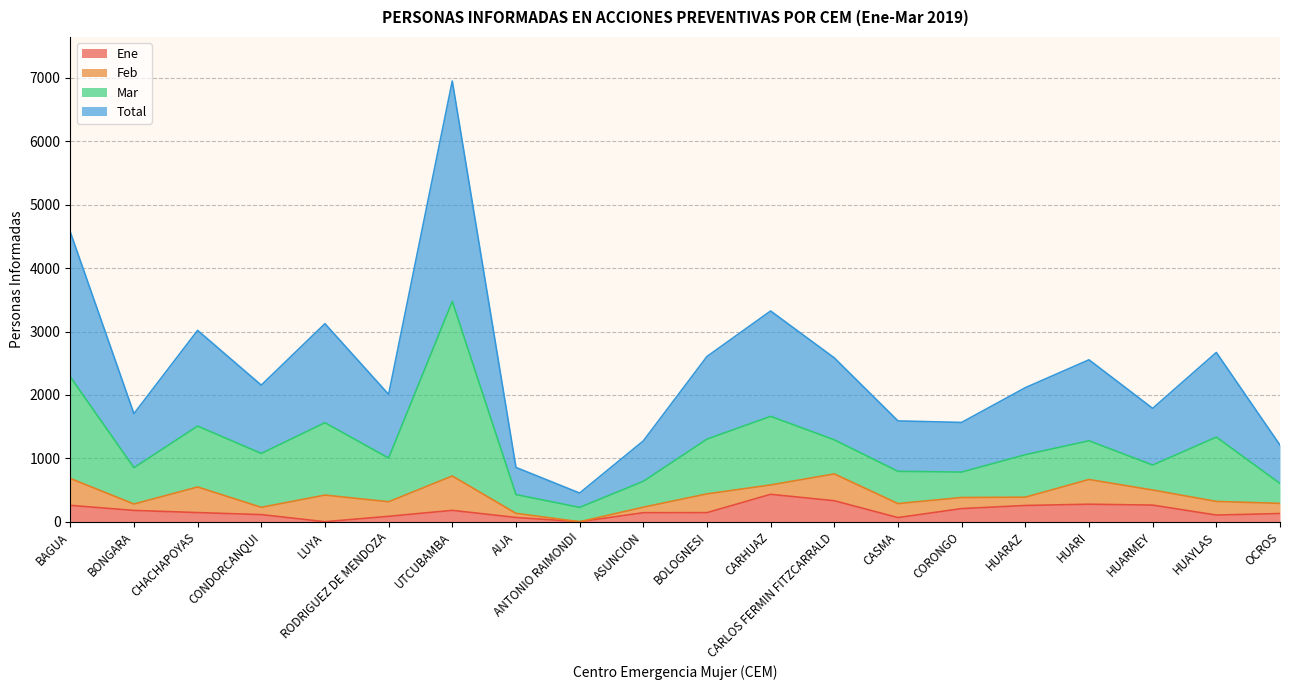

List the labels in order of Total value, smallest first.

ANTONIO RAIMONDI, AIJA, OCROS, ASUNCION, CORONGO, CASMA, BONGARA, HUARMEY, RODRIGUEZ DE MENDOZA, HUARAZ, CONDORCANQUI, HUARI, CARLOS FERMIN FITZCARRALD, BOLOGNESI, HUAYLAS, CHACHAPOYAS, LUYA, CARHUAZ, BAGUA, UTCUBAMBA